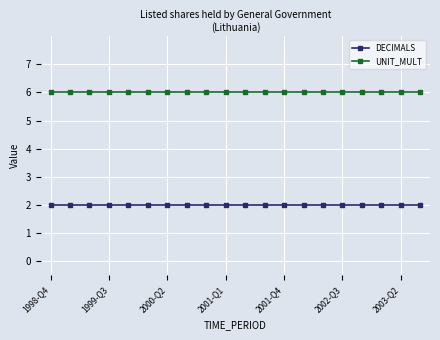

True or false: DECIMALS and UNIT_MULT intersect in this chart.

False